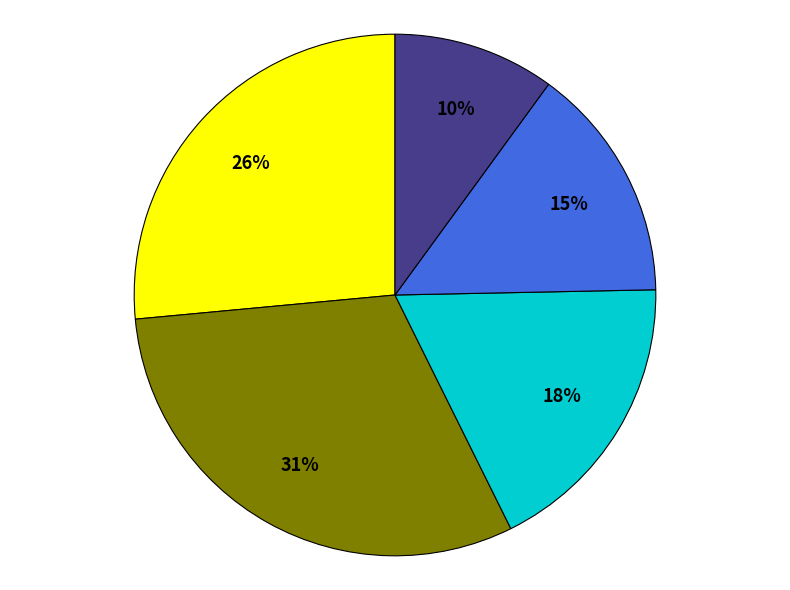

Does any single category account for the majority?

No